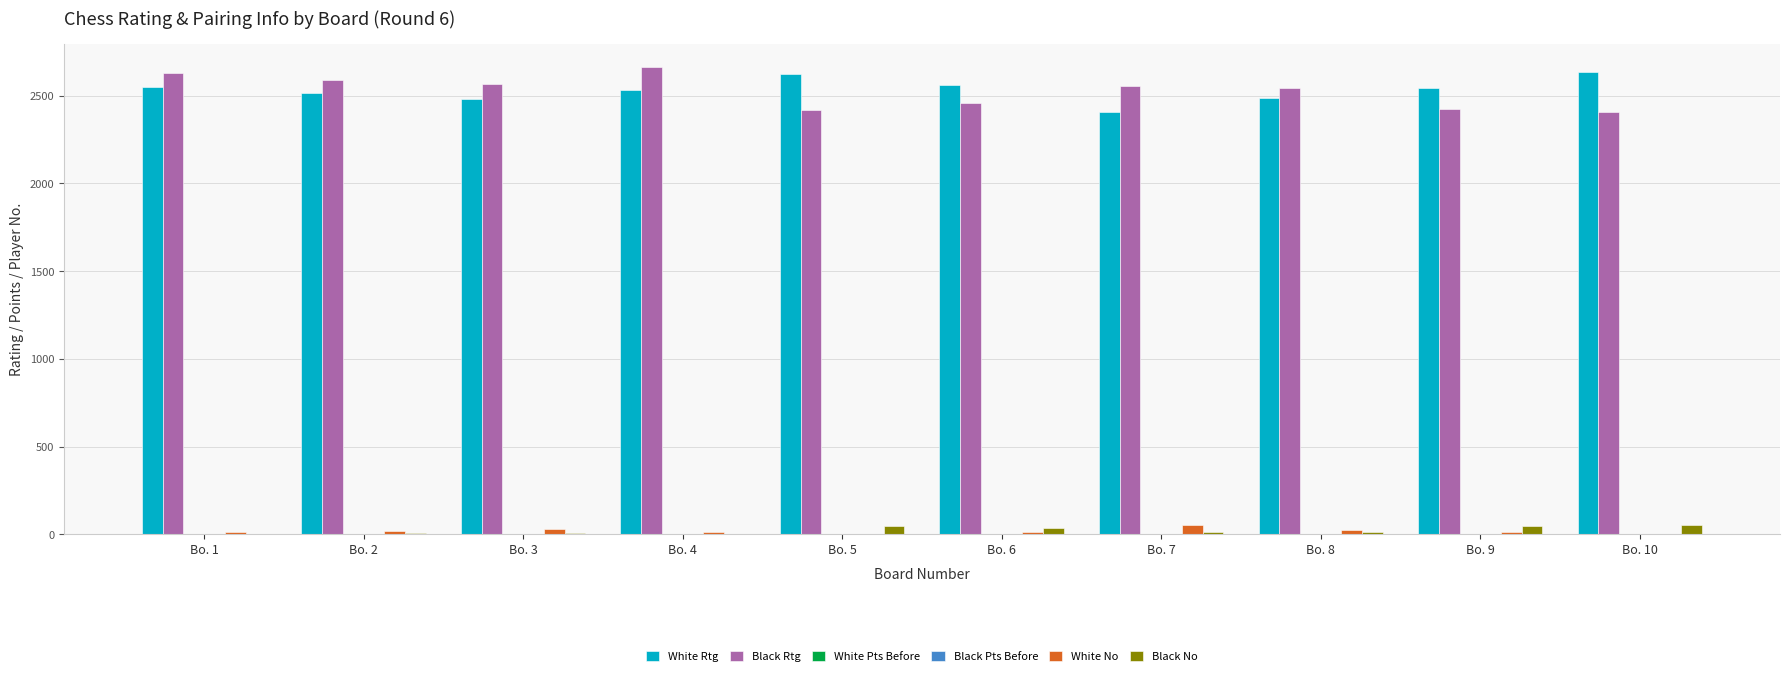

What is the sum of all White Rtg values?

25336